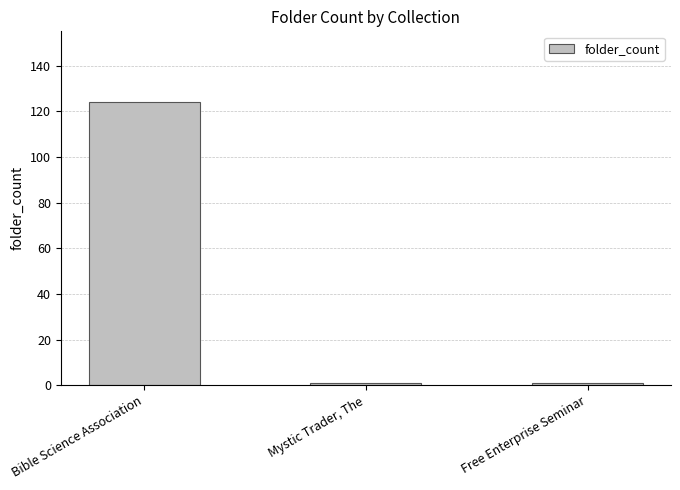

What is the ratio of the value at Bible Science Association to the value at Free Enterprise Seminar?

124.0